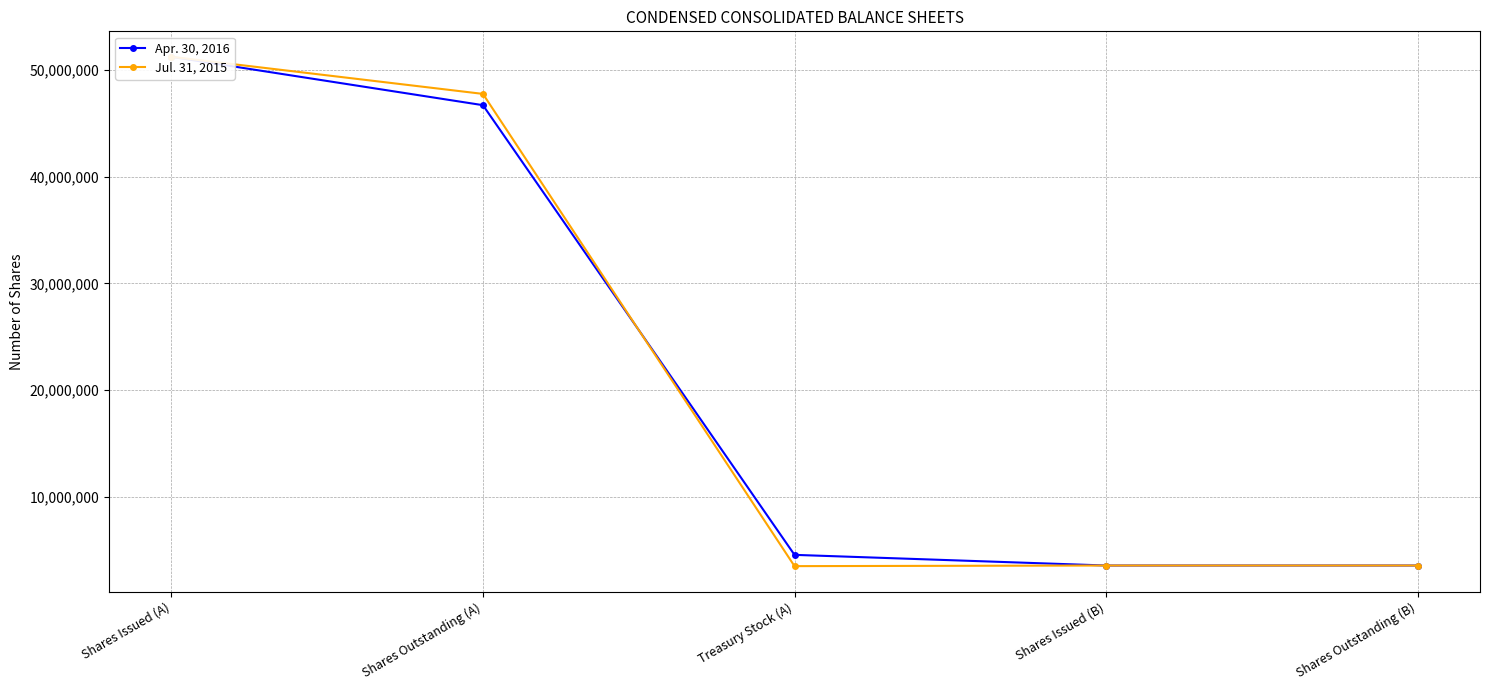

How many lines are shown in the chart?

2